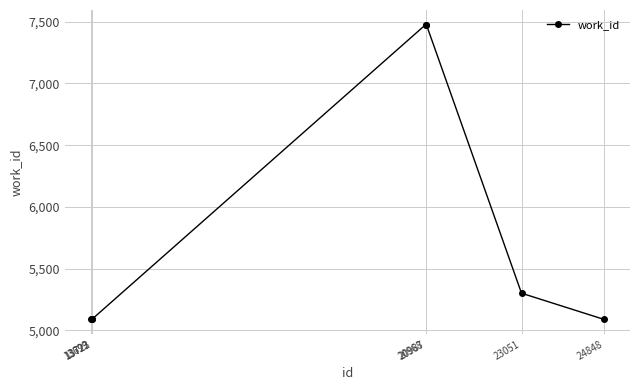

How many lines are shown in the chart?

1